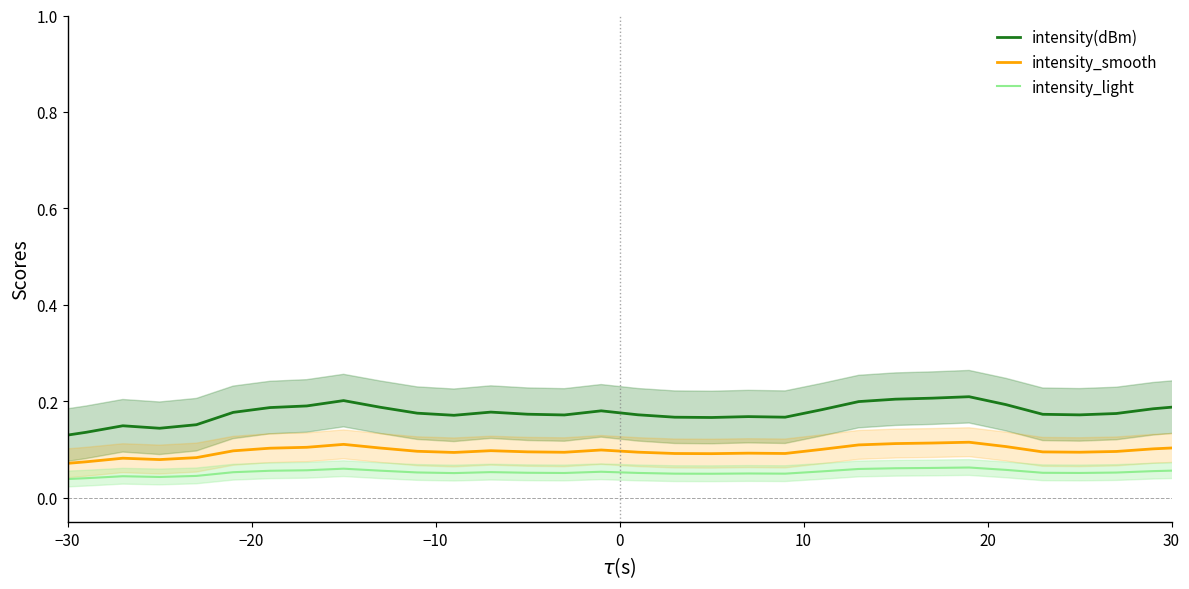

Does the chart have visible grid lines?

No